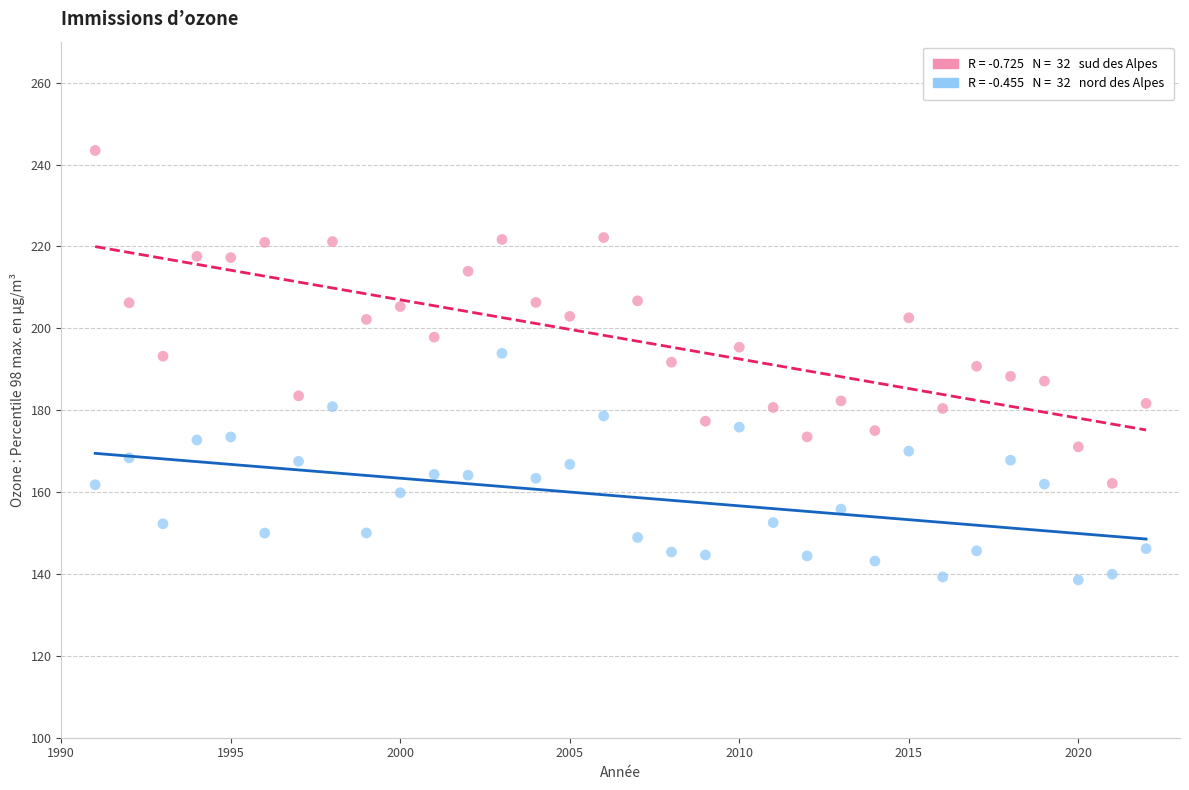

Across all data points, what is the range of X values (max minus min)?

31.0